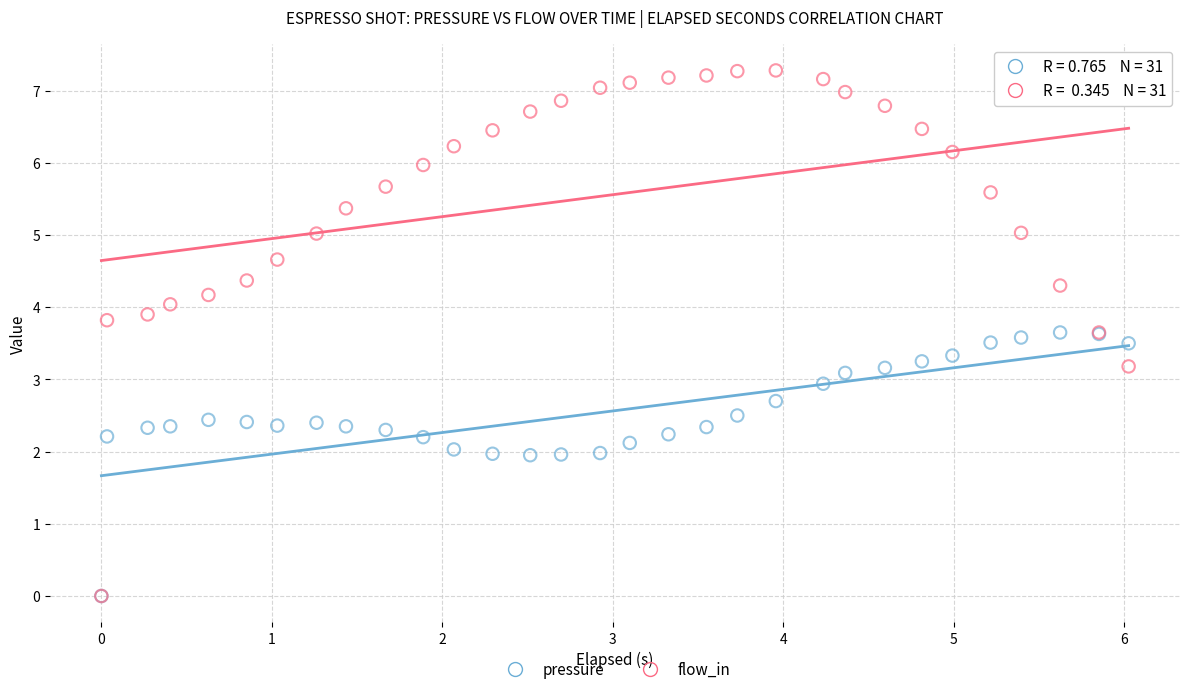

Which series has the widest spread of Y values?

flow_in